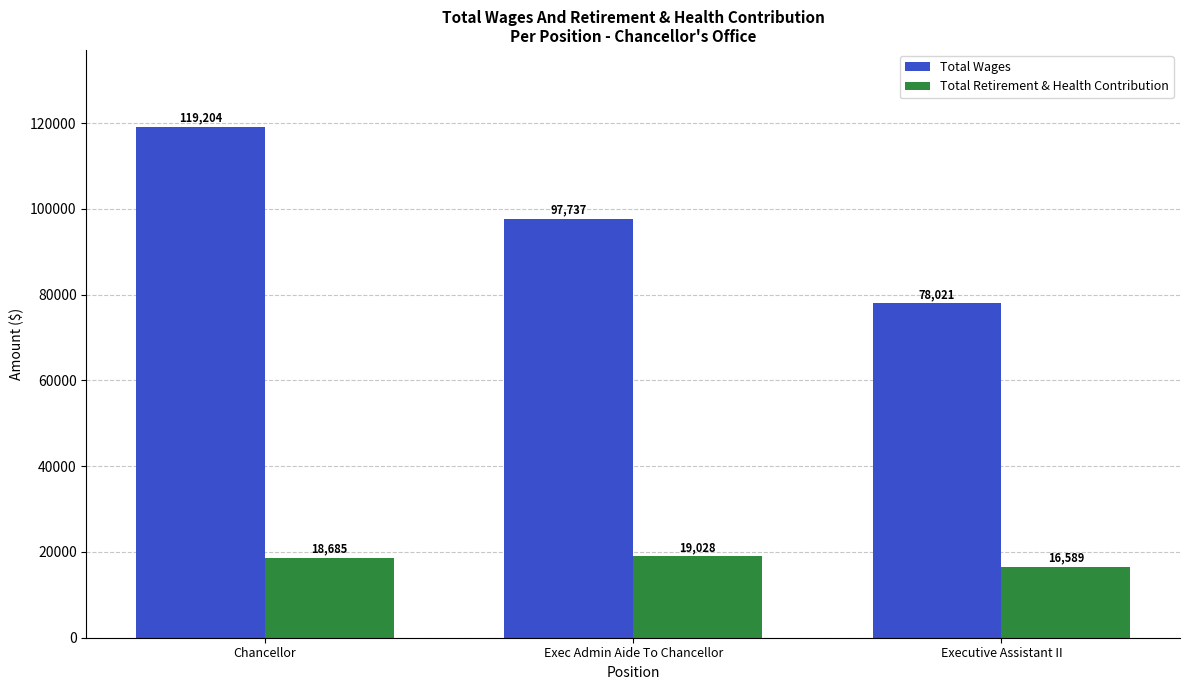

Rank the categories by Total Wages value from lowest to highest.

Executive Assistant II, Exec Admin Aide To Chancellor, Chancellor